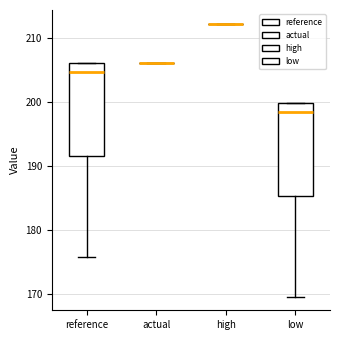

Reading left to right, read every box against the y-axis: the position of its median line, the range the box covers, and the ends of its whiskers. The values are not printed on the chart, so give them approximately, as read against the axis.

reference: median 205, box 191 to 206, whiskers 176 to 206
actual: box collapsed to a line at 206, whiskers 206 to 206
high: box collapsed to a line at 212, whiskers 212 to 212
low: median 198, box 185 to 200, whiskers 170 to 200